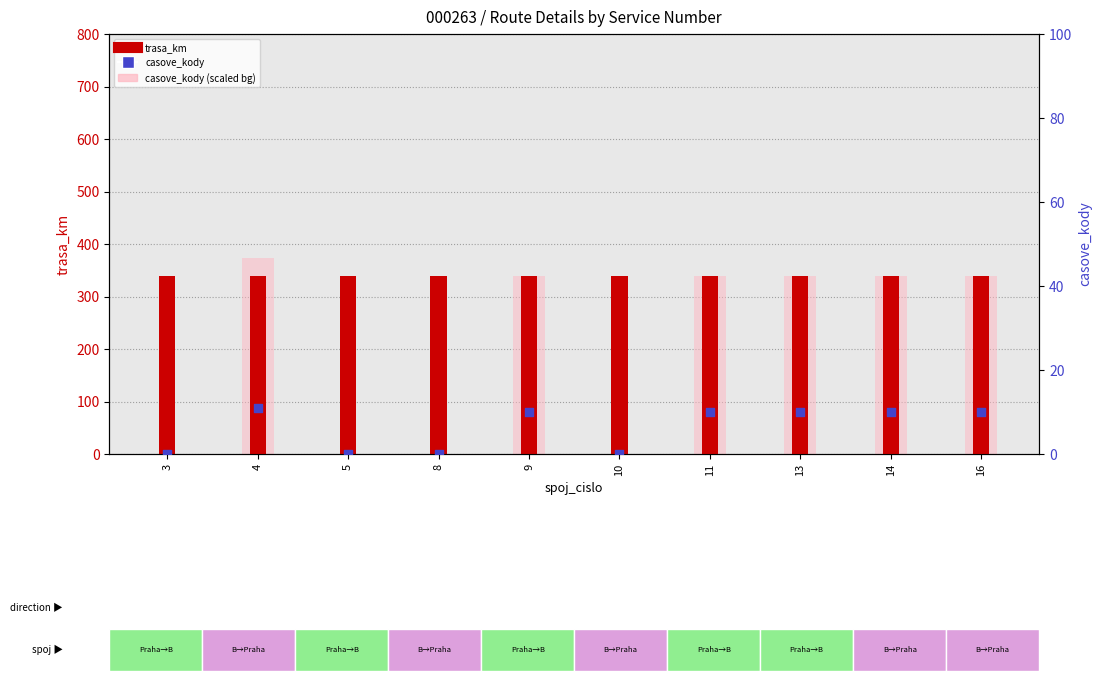

At which category is the sum across all series the highest?

4